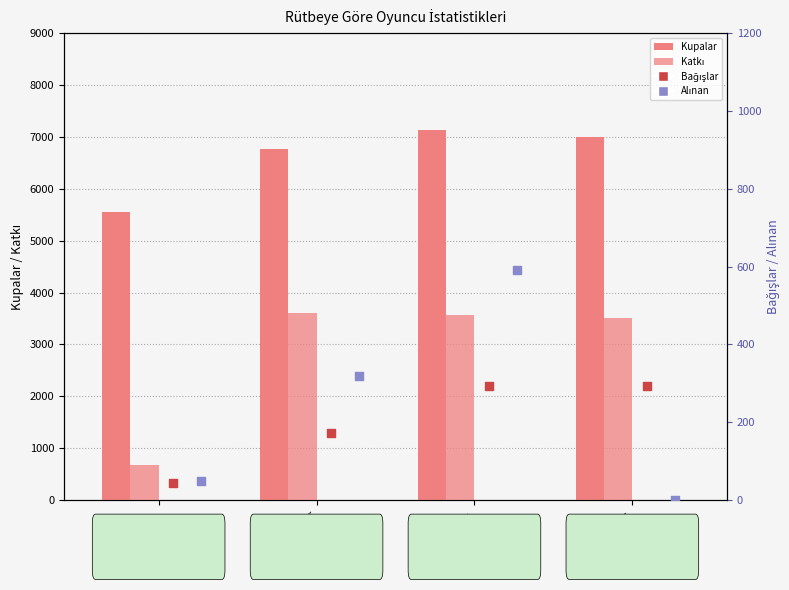

Which series has the largest total across all categories?

Kupalar